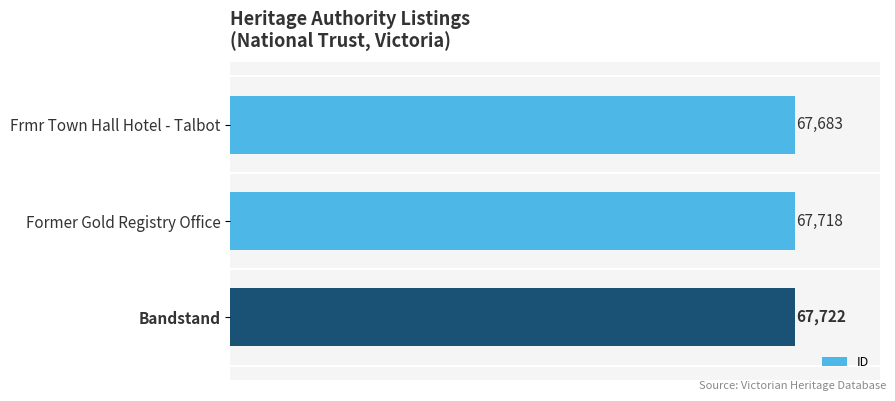

Rank the categories by value from highest to lowest.

Bandstand, Former Gold Registry Office, Frmr Town Hall Hotel - Talbot